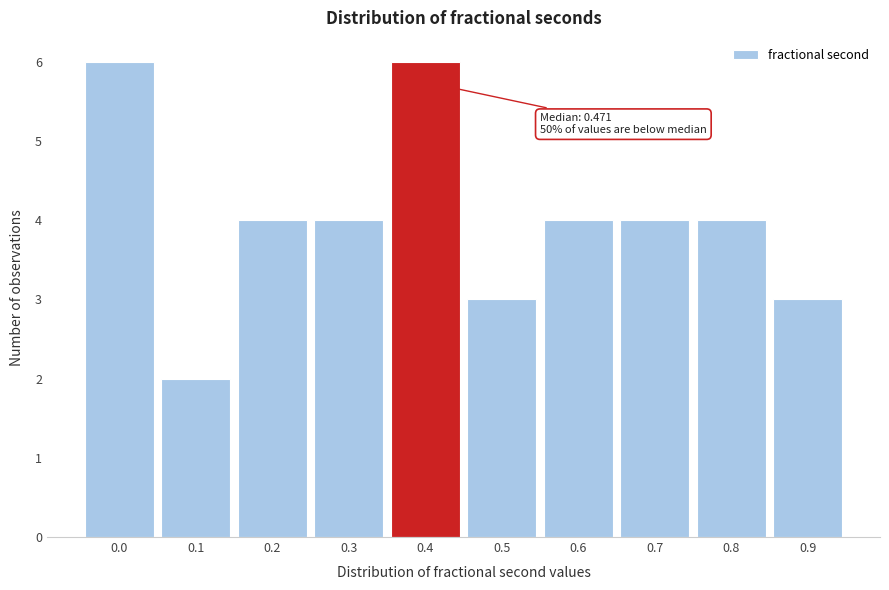

Reading left to right, transcribe all the data shown in this chart.

0.0=6	0.1=2	0.2=4	0.3=4	0.4=6	0.5=3	0.6=4	0.7=4	0.8=4	0.9=3